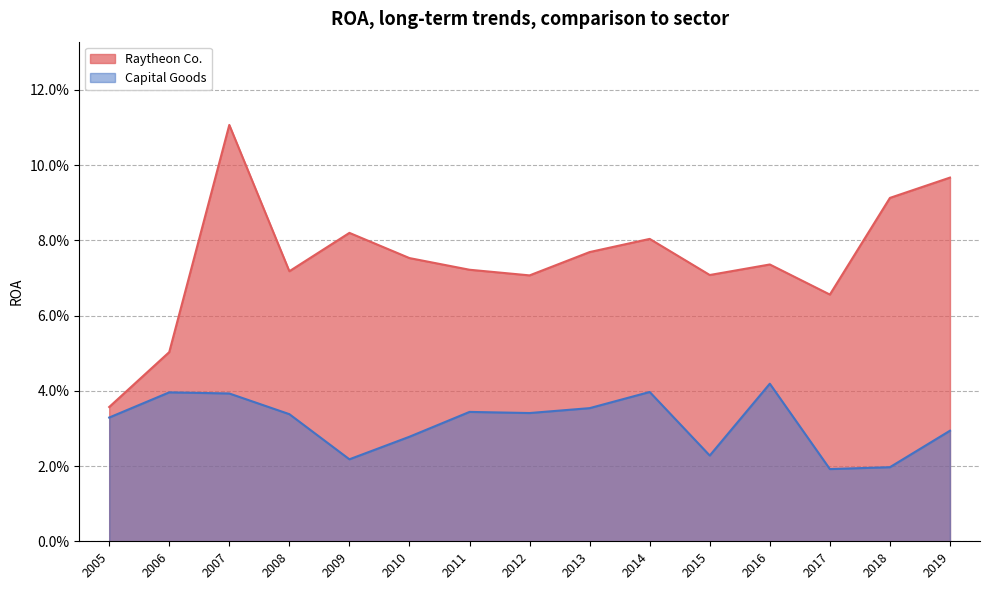

What is the value of the Raytheon Co. point at the 11th from the left?

0.1